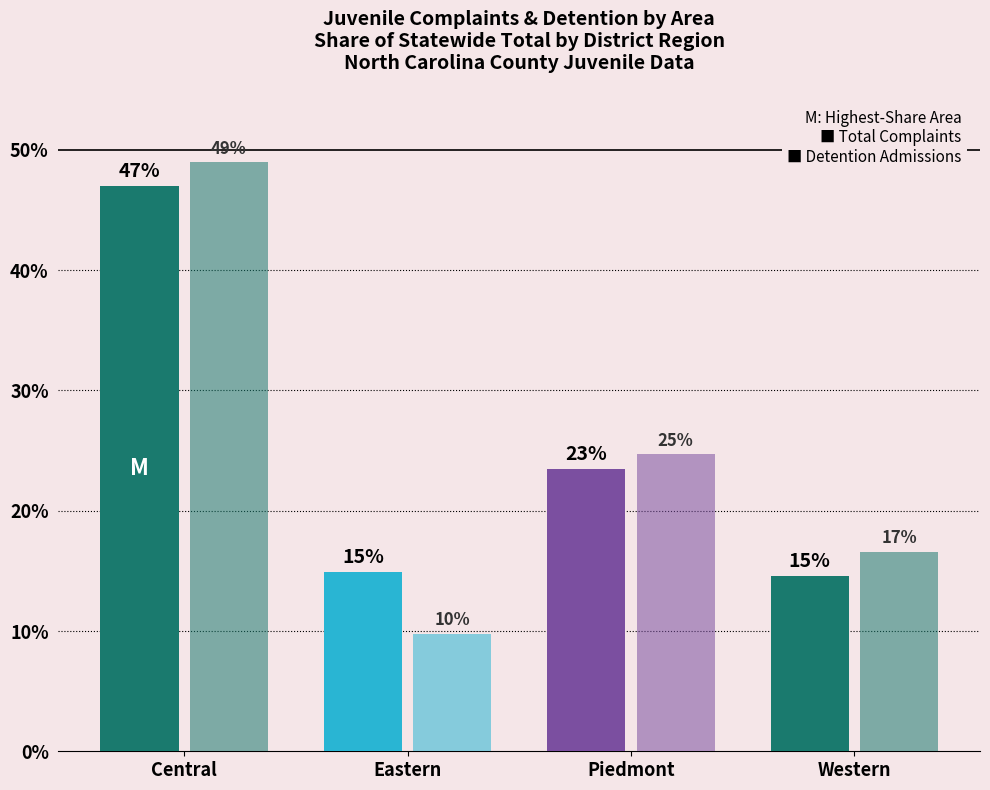

How many categories are shown in the chart?

4